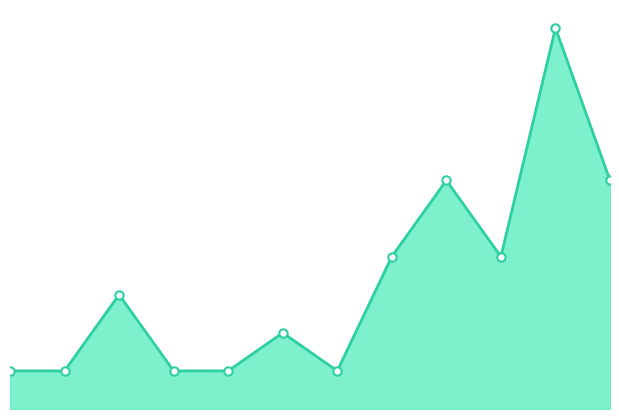

Does the chart have visible grid lines?

No